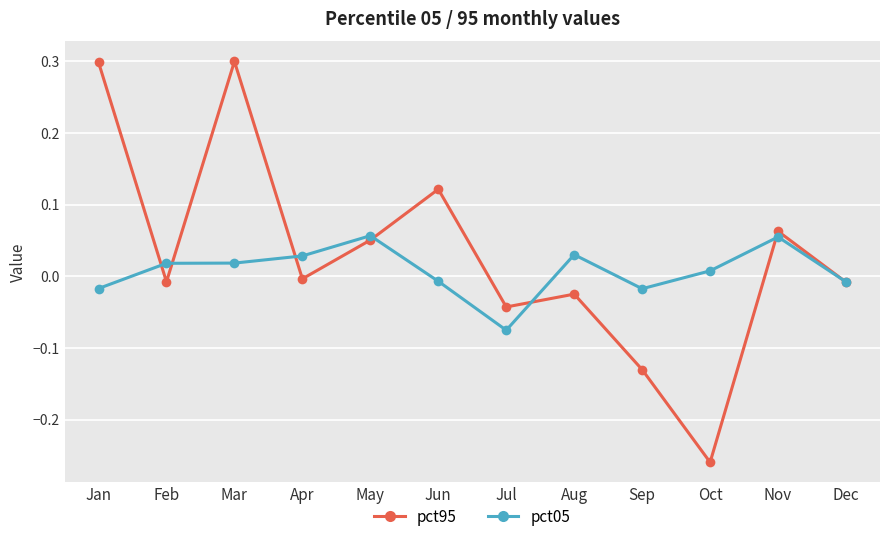

What is the spread (max minus min) of values at Oct?

0.3